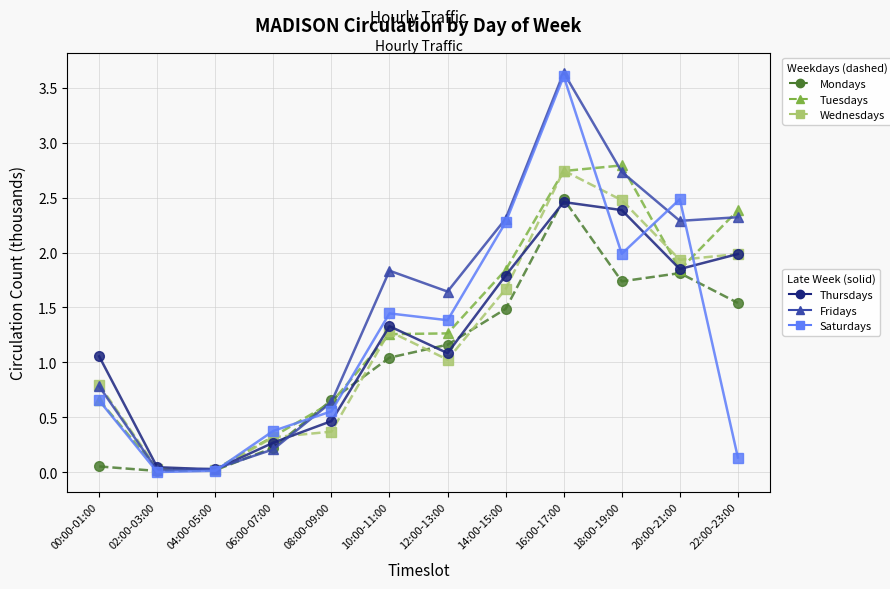

What is the label of the 4th point from the right?

16:00-17:00